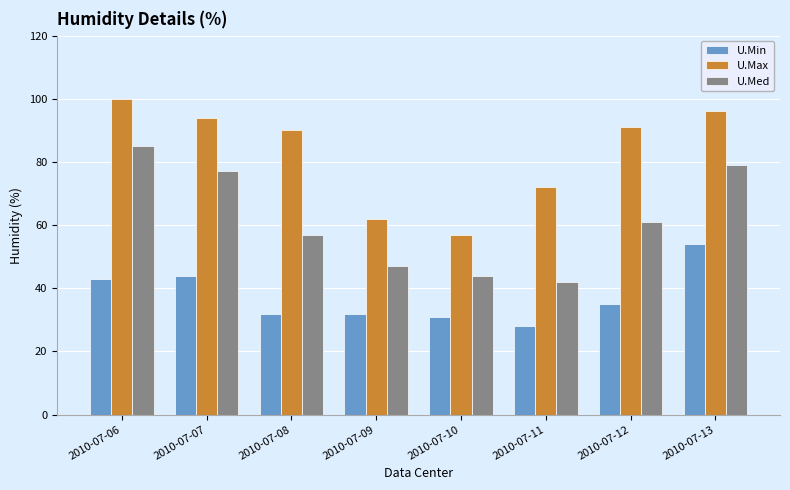

Reading left to right, transcribe all the data shown in this chart.

U.Min: 43	44	32	32	31	28	35	54
U.Max: 100	94	90	62	57	72	91	96
U.Med: 85	77	57	47	44	42	61	79